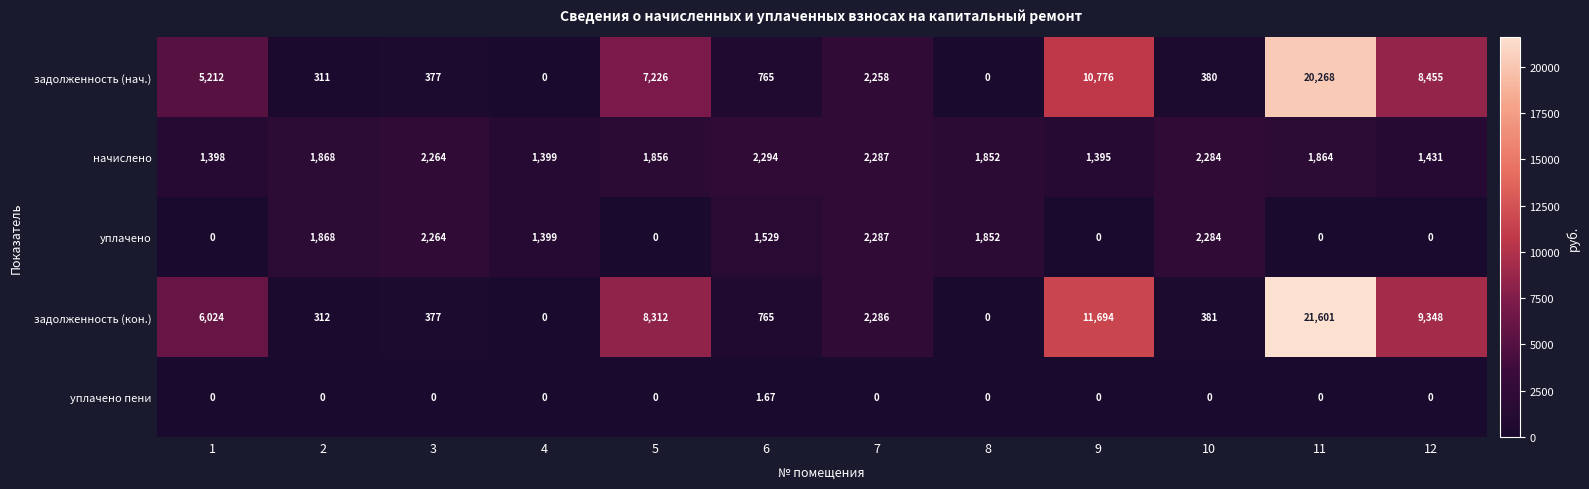

How many data points does each series have?

12